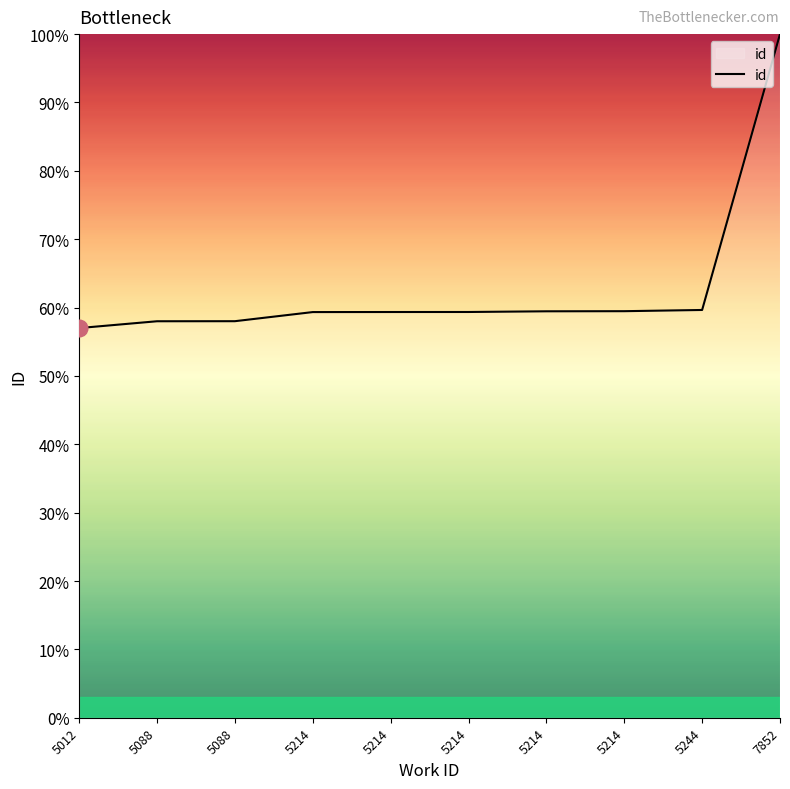

Reading left to right, extract all data points from this chart.

57.0	58.0	58.0	59.3	59.3	59.4	59.5	59.5	59.6	100.0